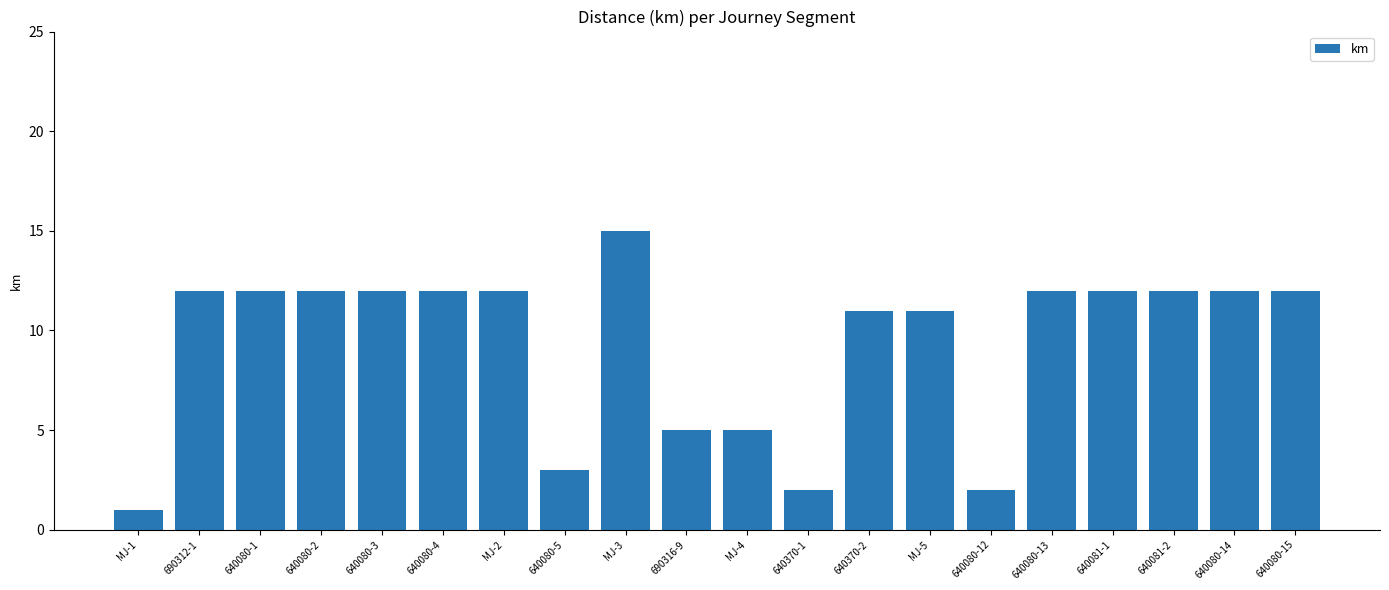

What is the label of the 6th bar from the left?

640080-4